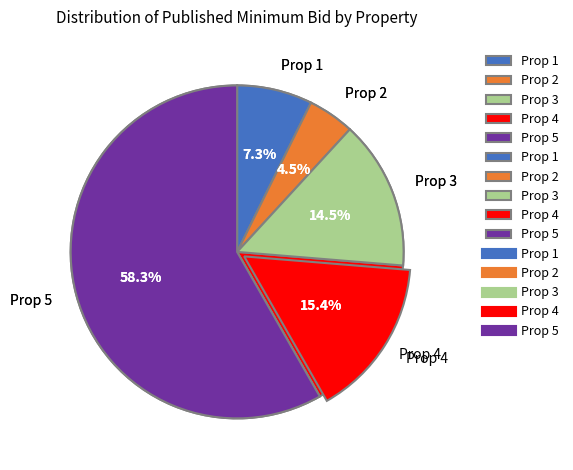

Does any single category account for the majority?

Yes